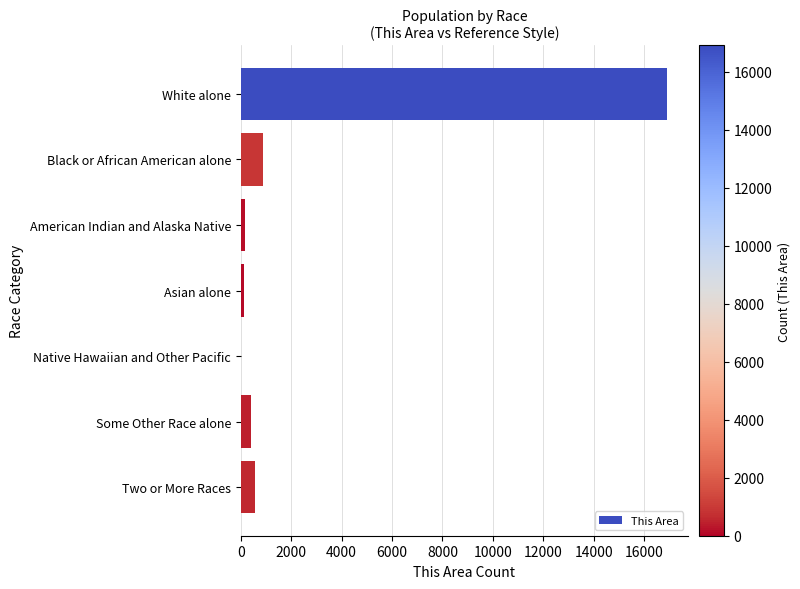

What is the sum of all values?

19057